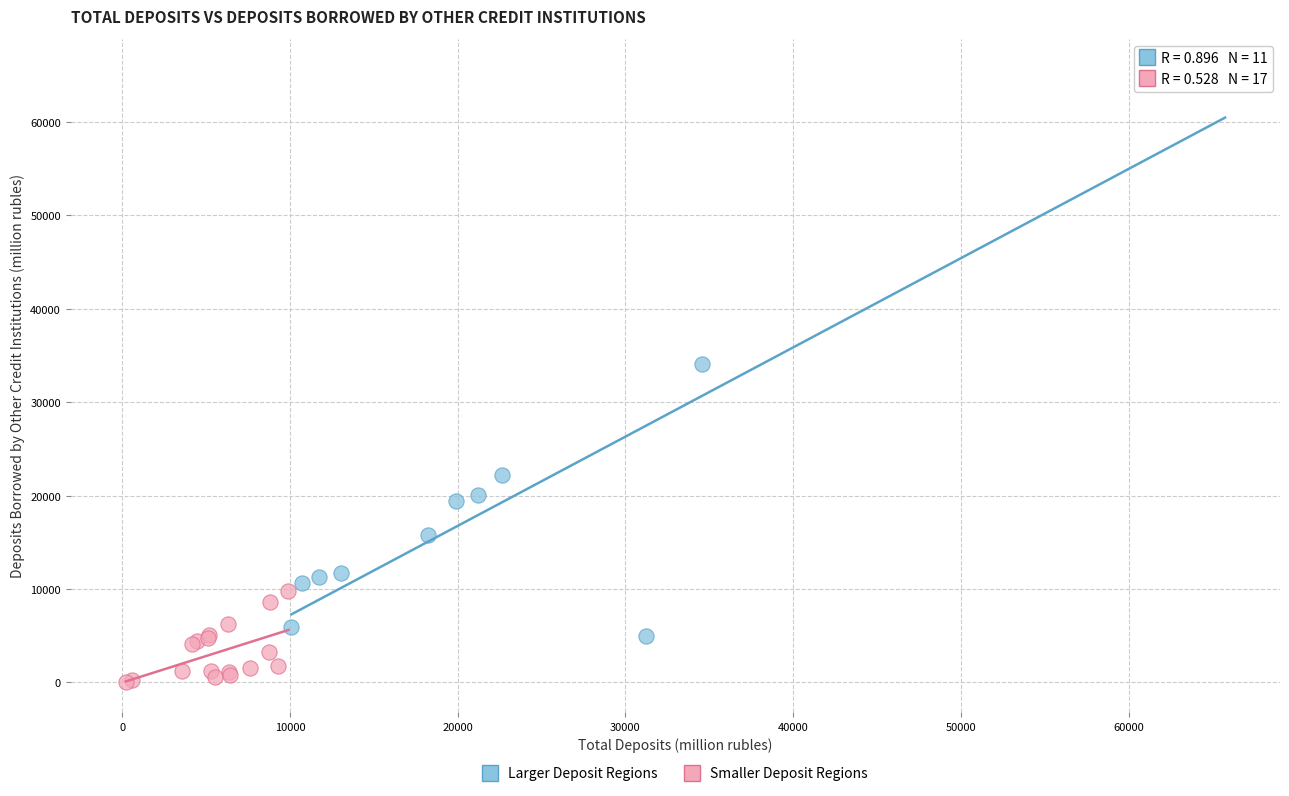

Which series has the widest spread of Y values?

Larger Deposit Regions